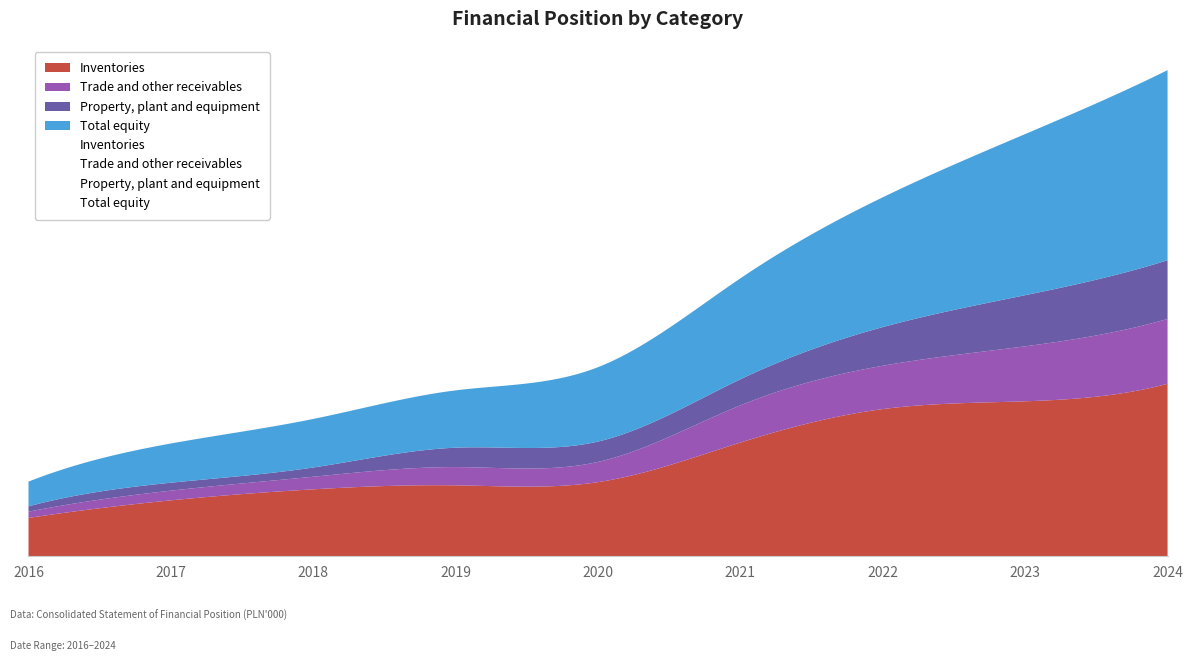

What is the spread (max minus min) of values at 2022?

704650